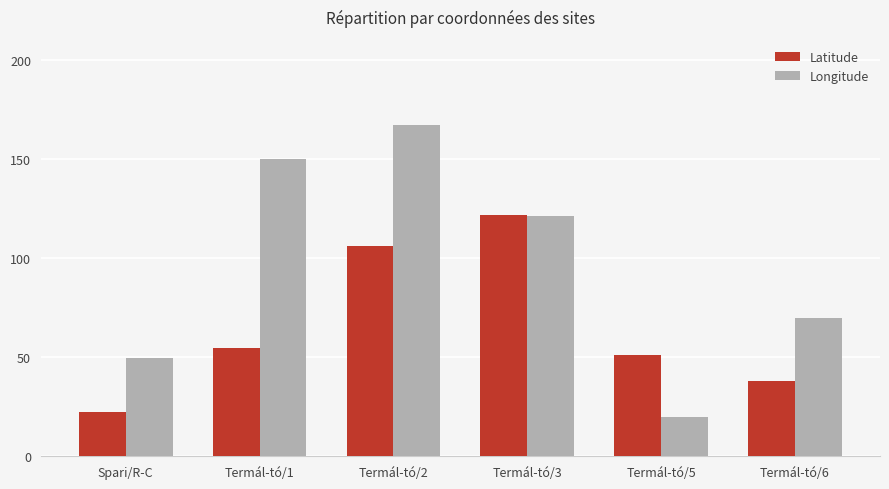

Rank the series by their maximum value, from highest to lowest.

Longitude, Latitude